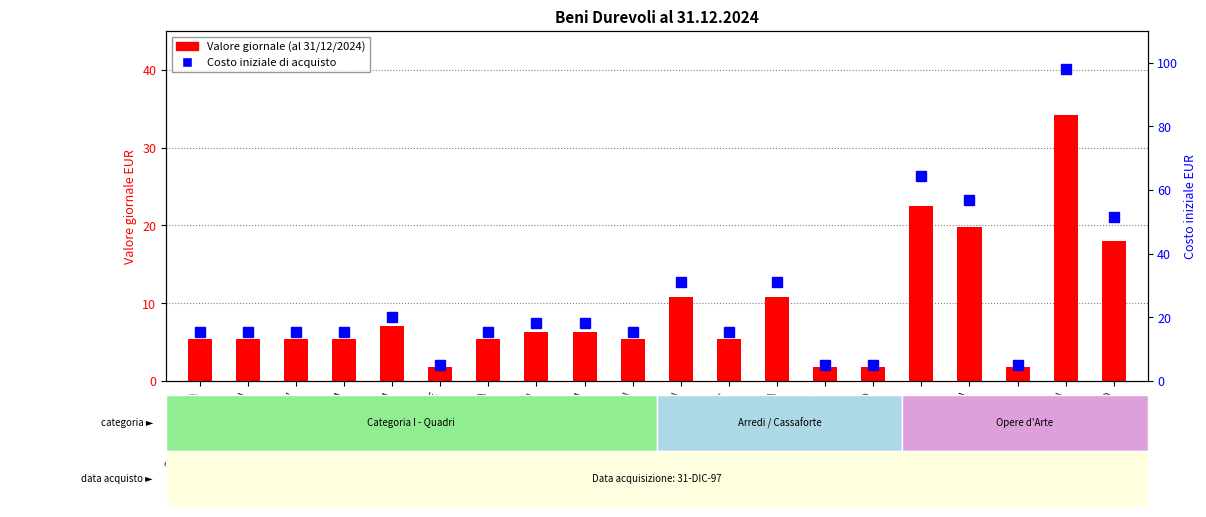

At how many categories does at least one series exceed 83?

1